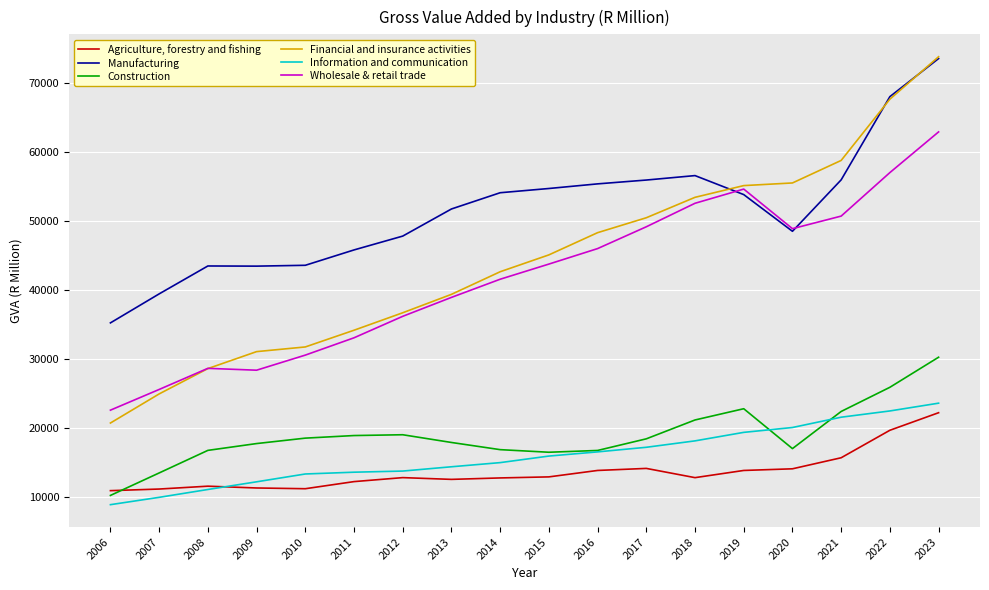

At how many categories does at least one series exceed 50661?

11